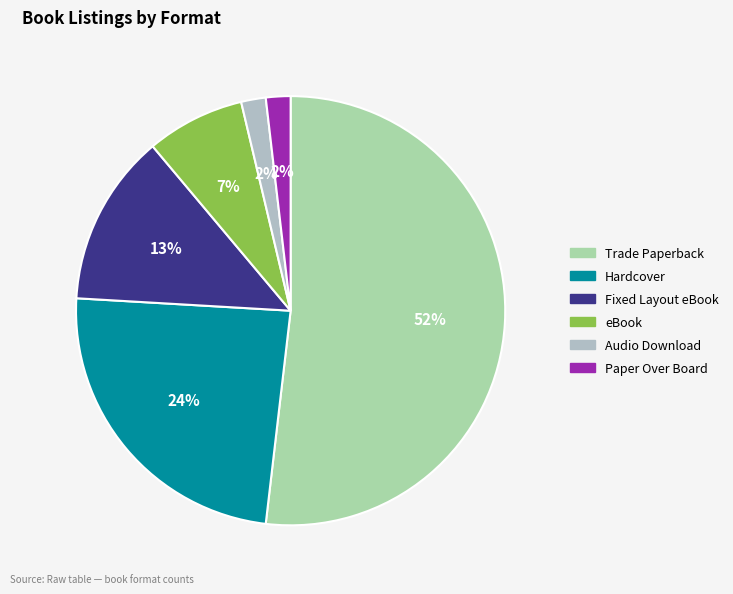

Does any single category account for the majority?

Yes